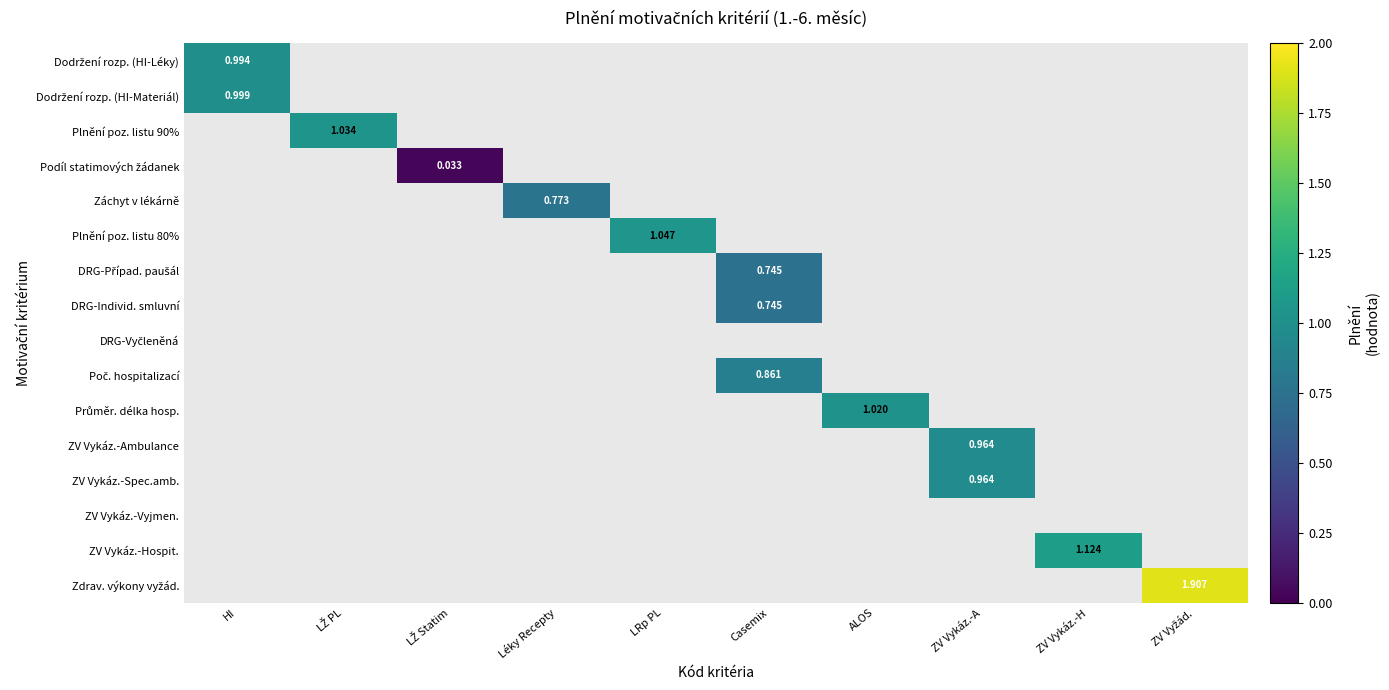

What is the highest value of the ZV Vykáz.-Spec.amb. series?

1.0